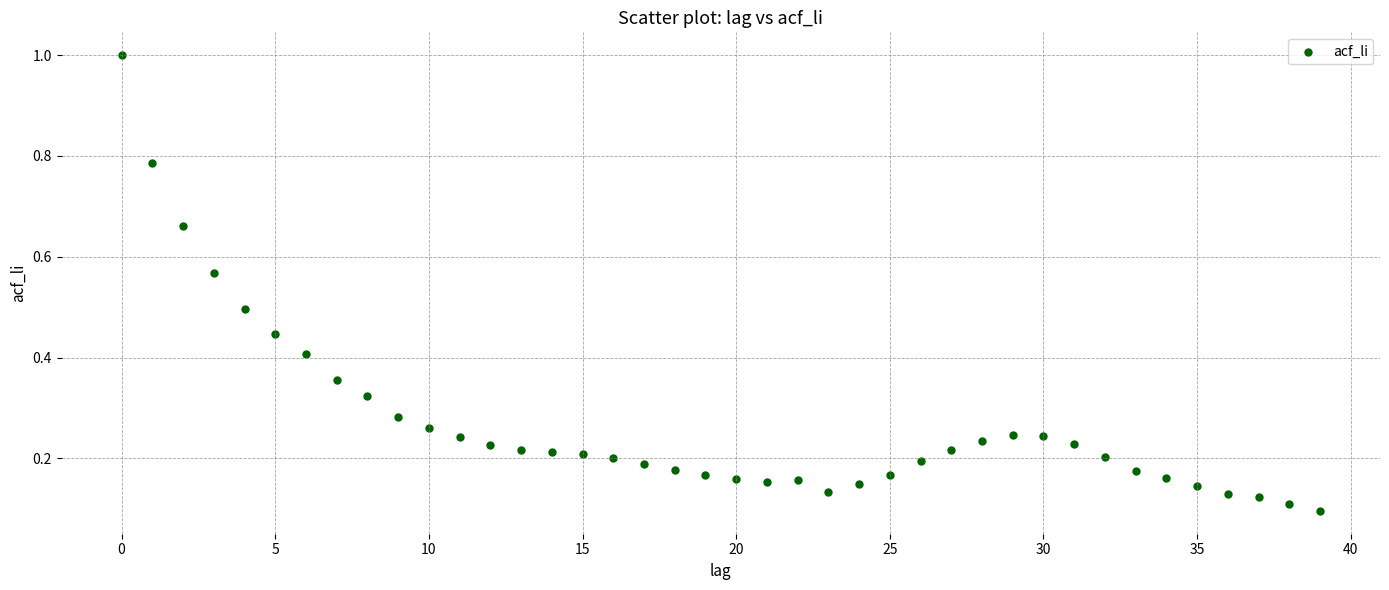

What is the range of Y values (max minus min)?

0.9